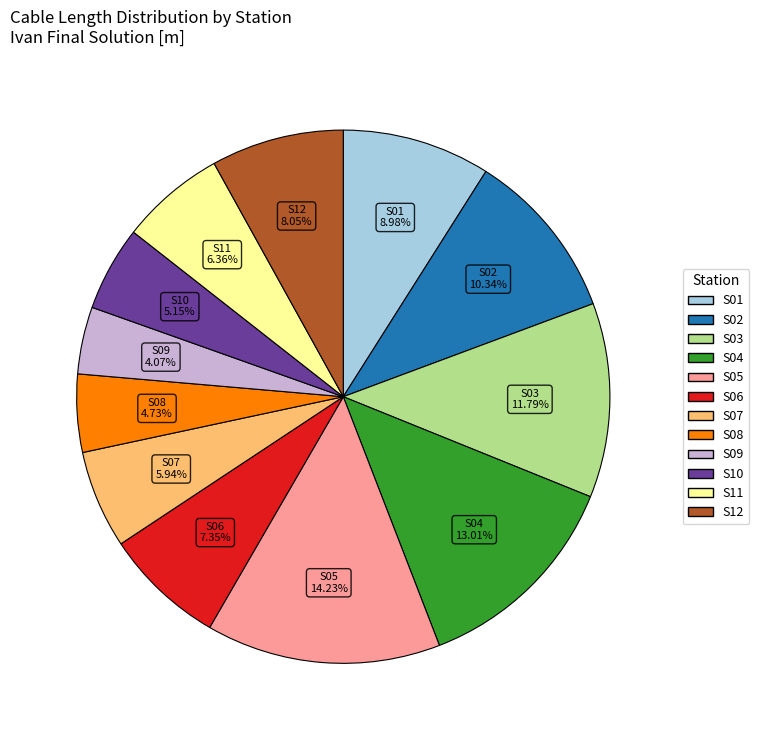

Is there any slice that represents more than half of the pie?

No